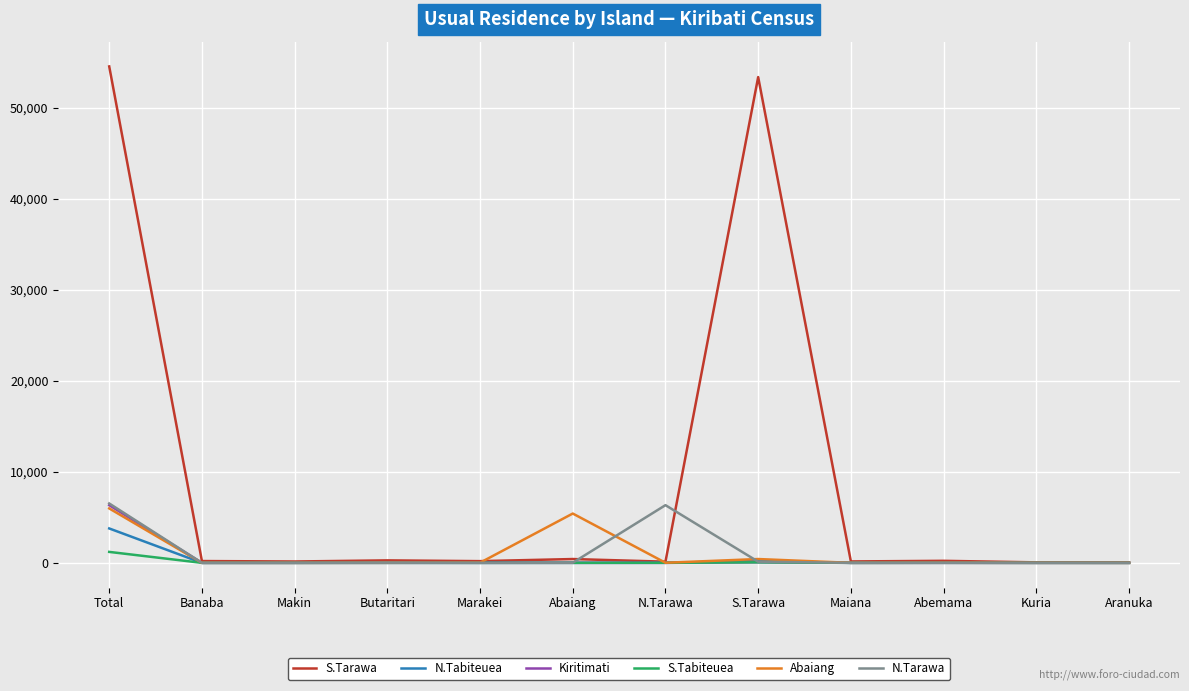

What is the greatest value displayed?

54541